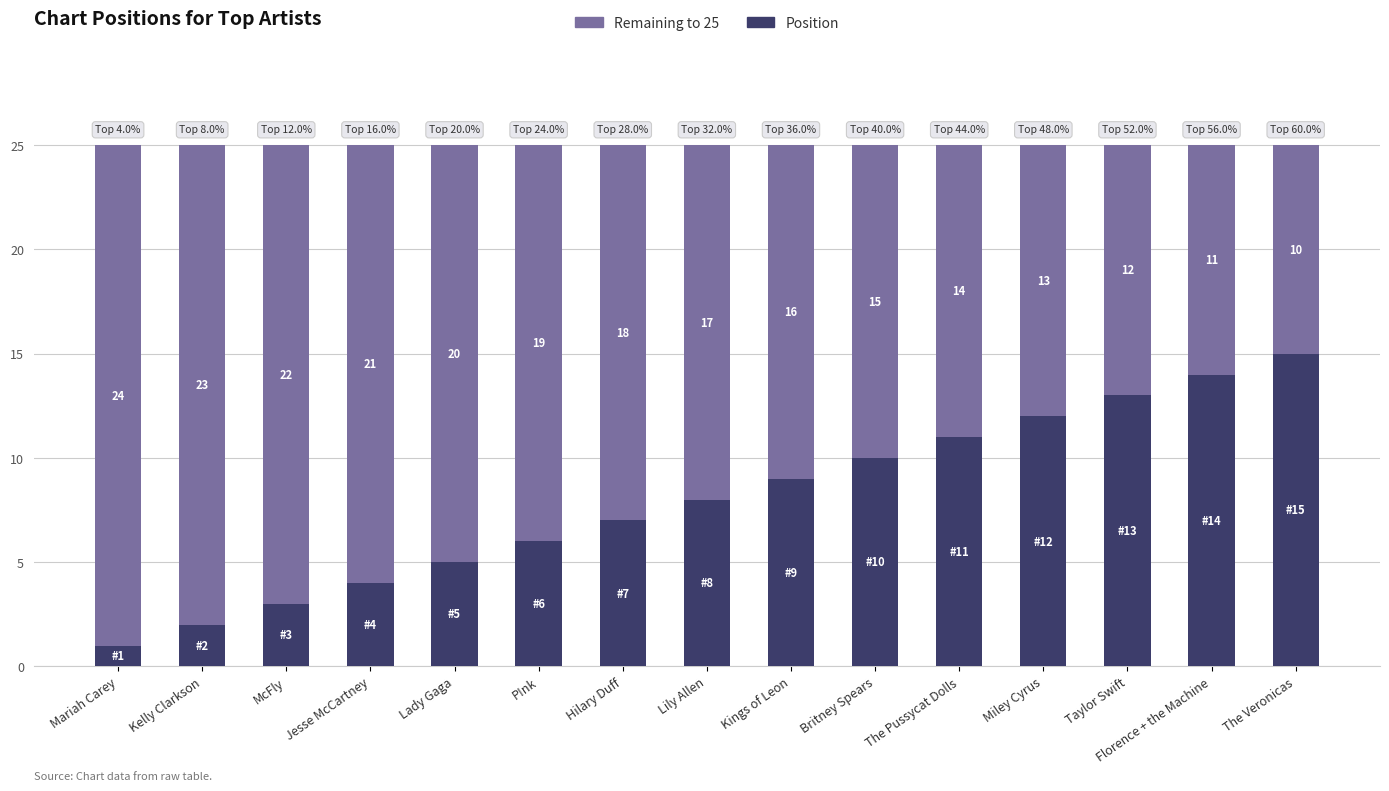

What is the total value across all series at Mariah Carey?

25